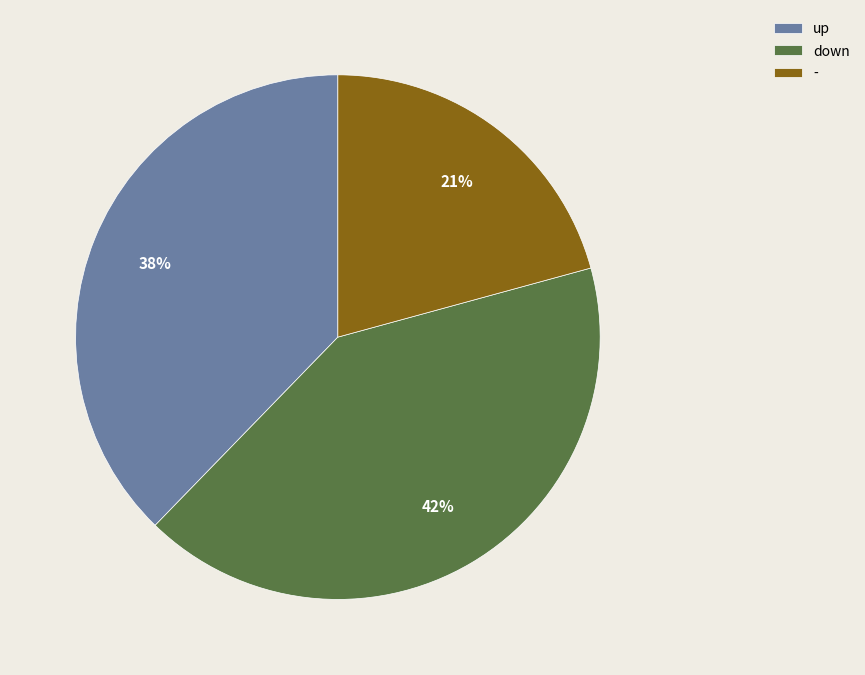

Which category has the biggest portion of the pie?

down